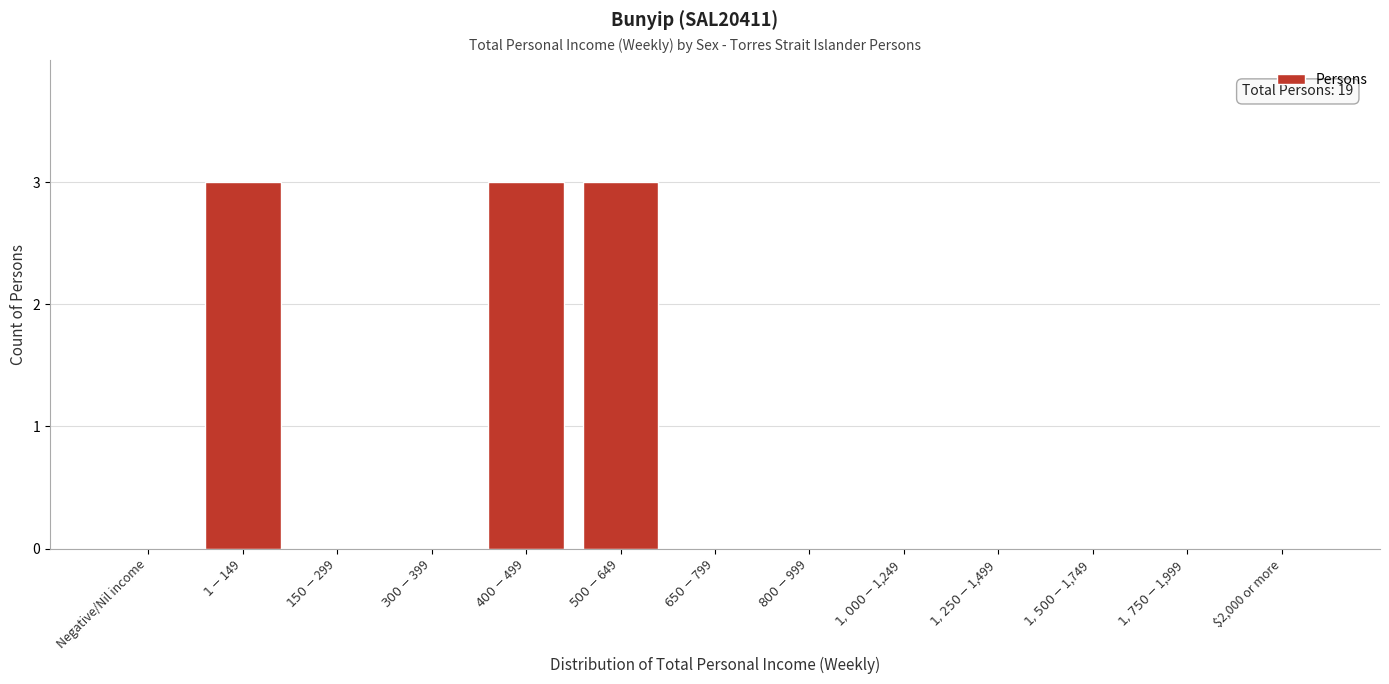

What is the greatest value displayed?

3